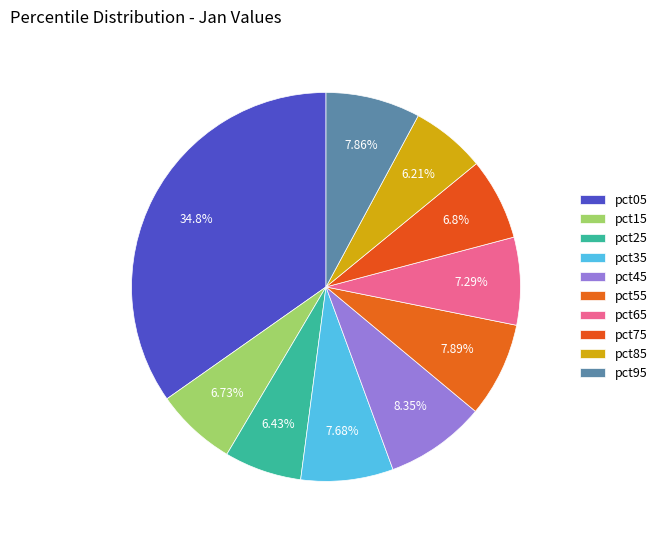

What is the largest slice in the pie chart?

pct05